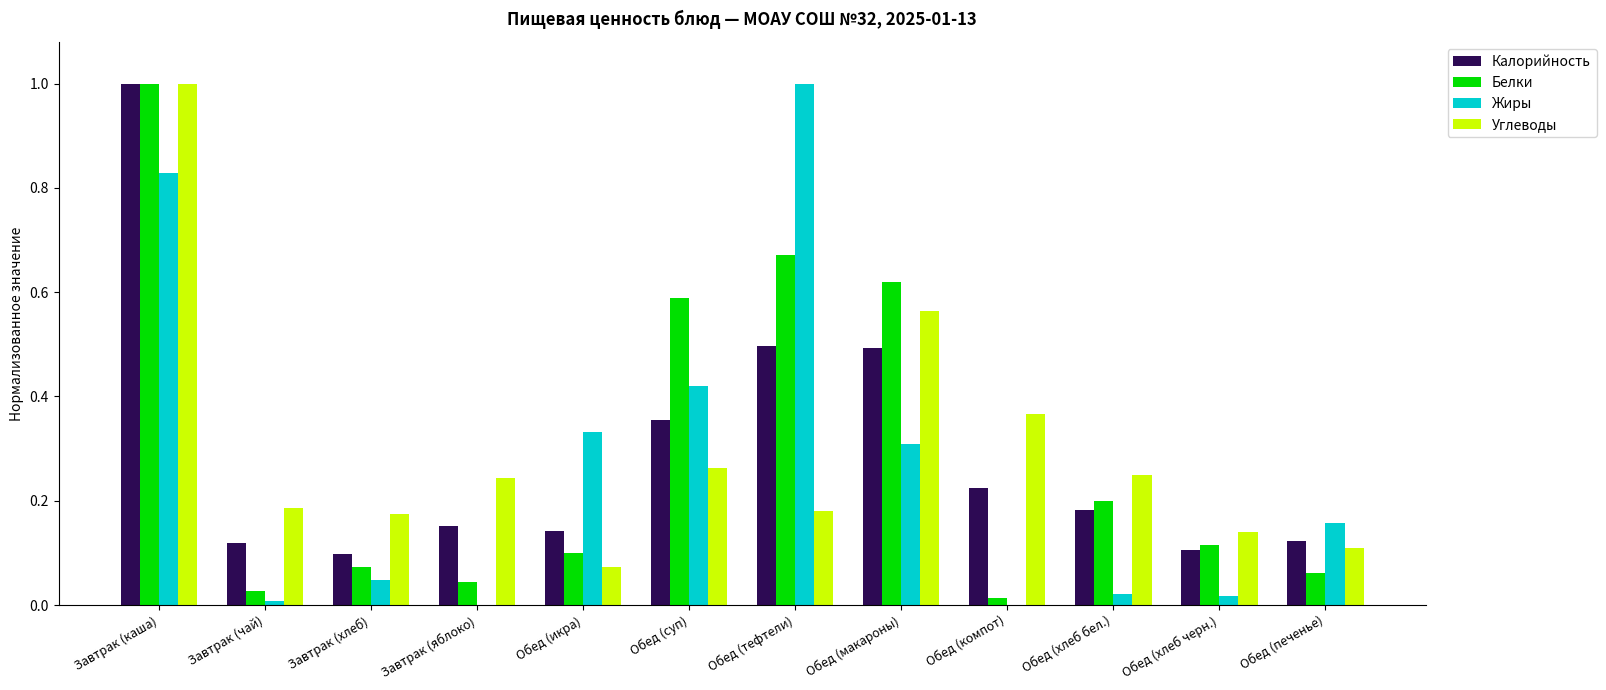

At which category is the sum across all series the highest?

Завтрак (каша)